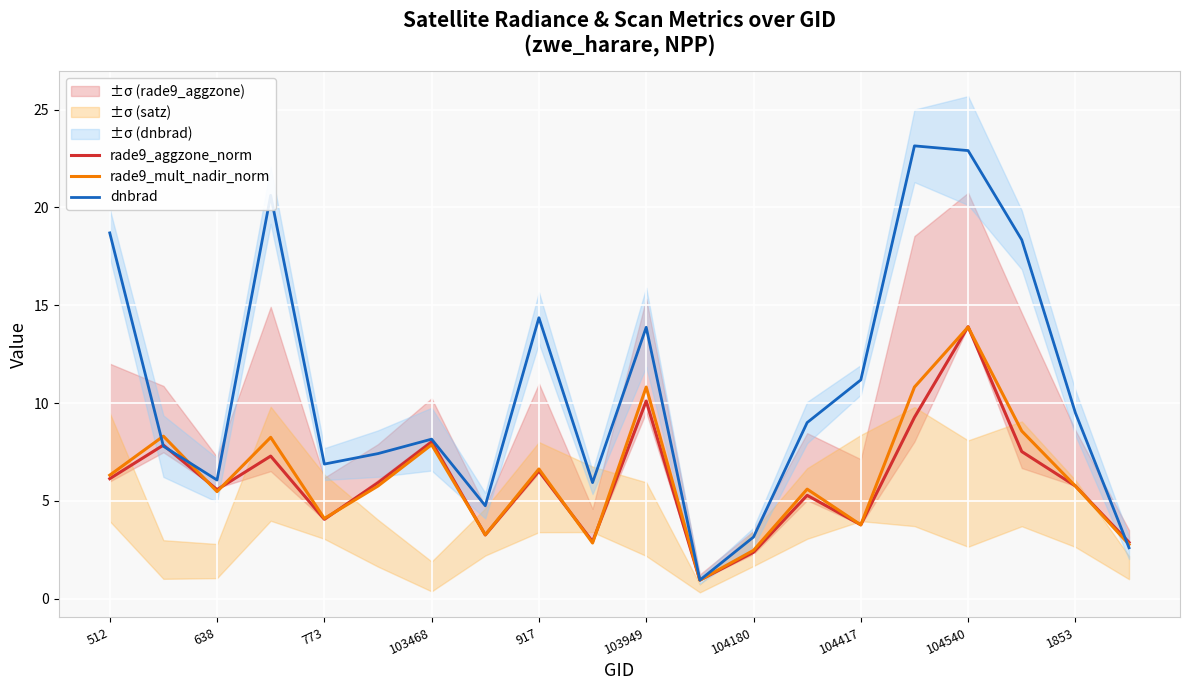

How many lines are shown in the chart?

3